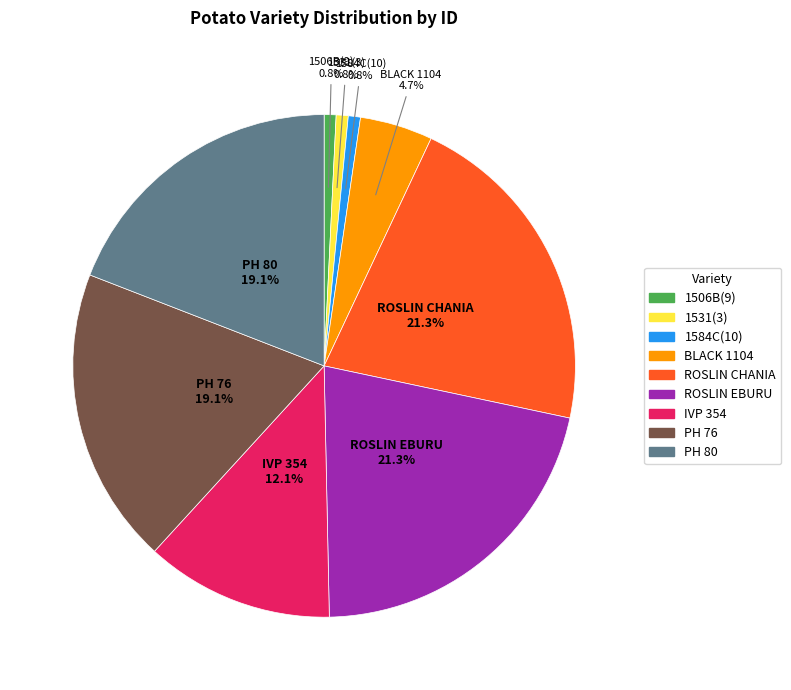

Count the number of slices in the pie.

9